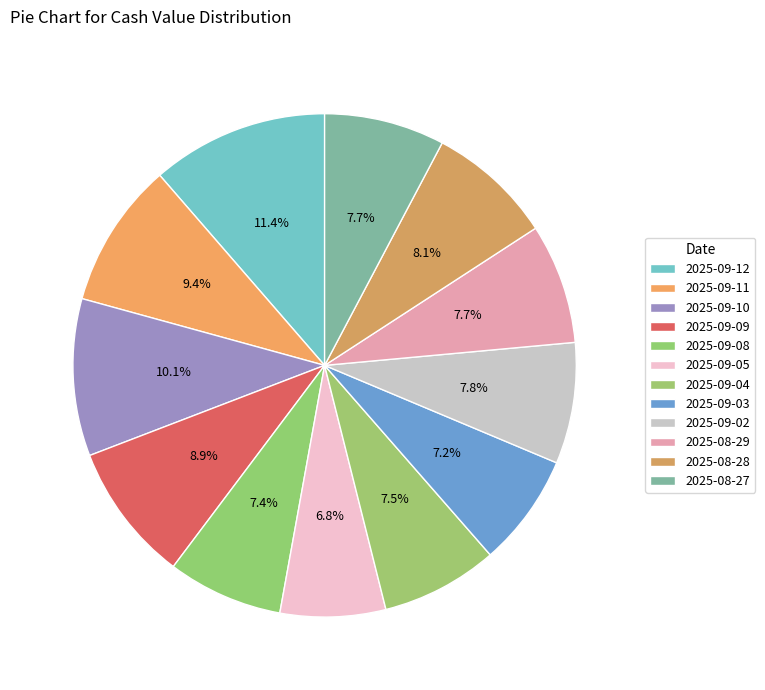

Combined, what portion of the pie is 2025-08-28 and 2025-09-08?

15.5%